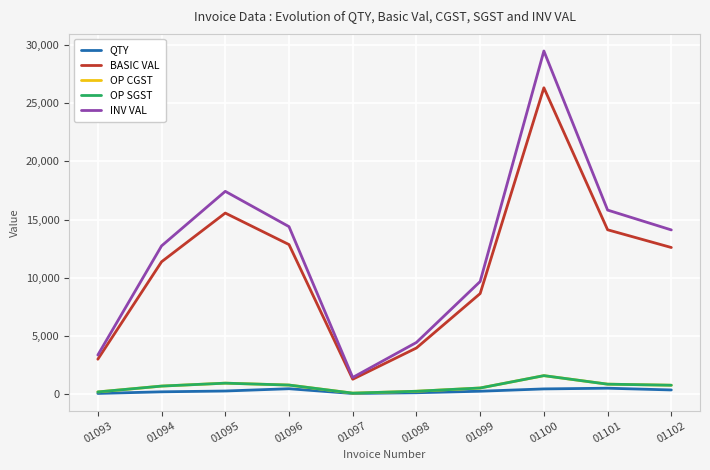

How many interior local peaks does the QTY series have?

2